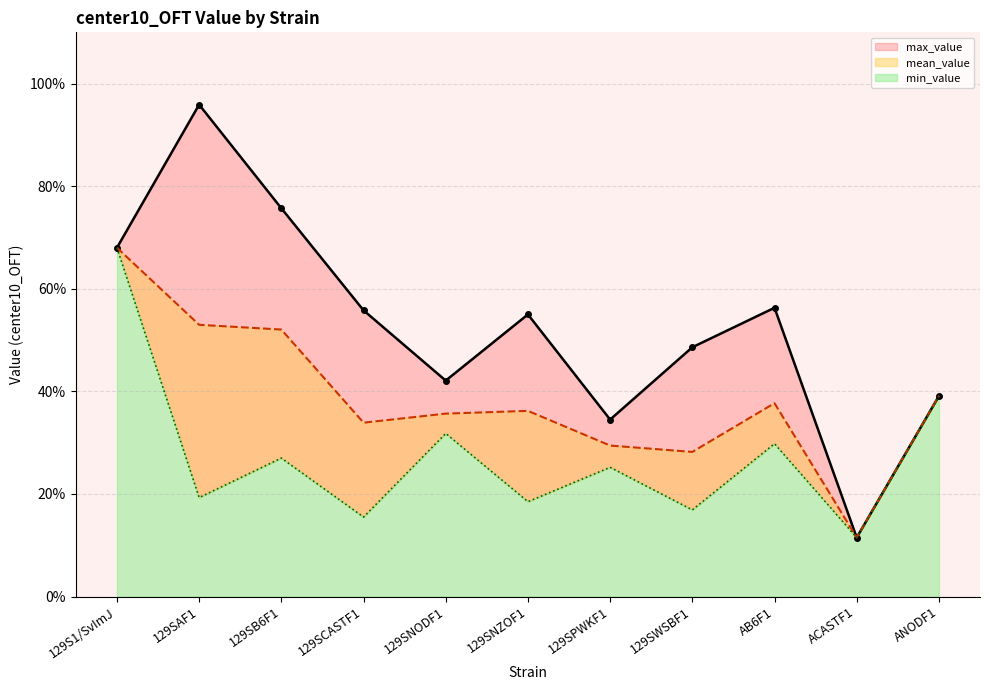

What are all the series names shown in the legend?

mean_value, max_value, min_value